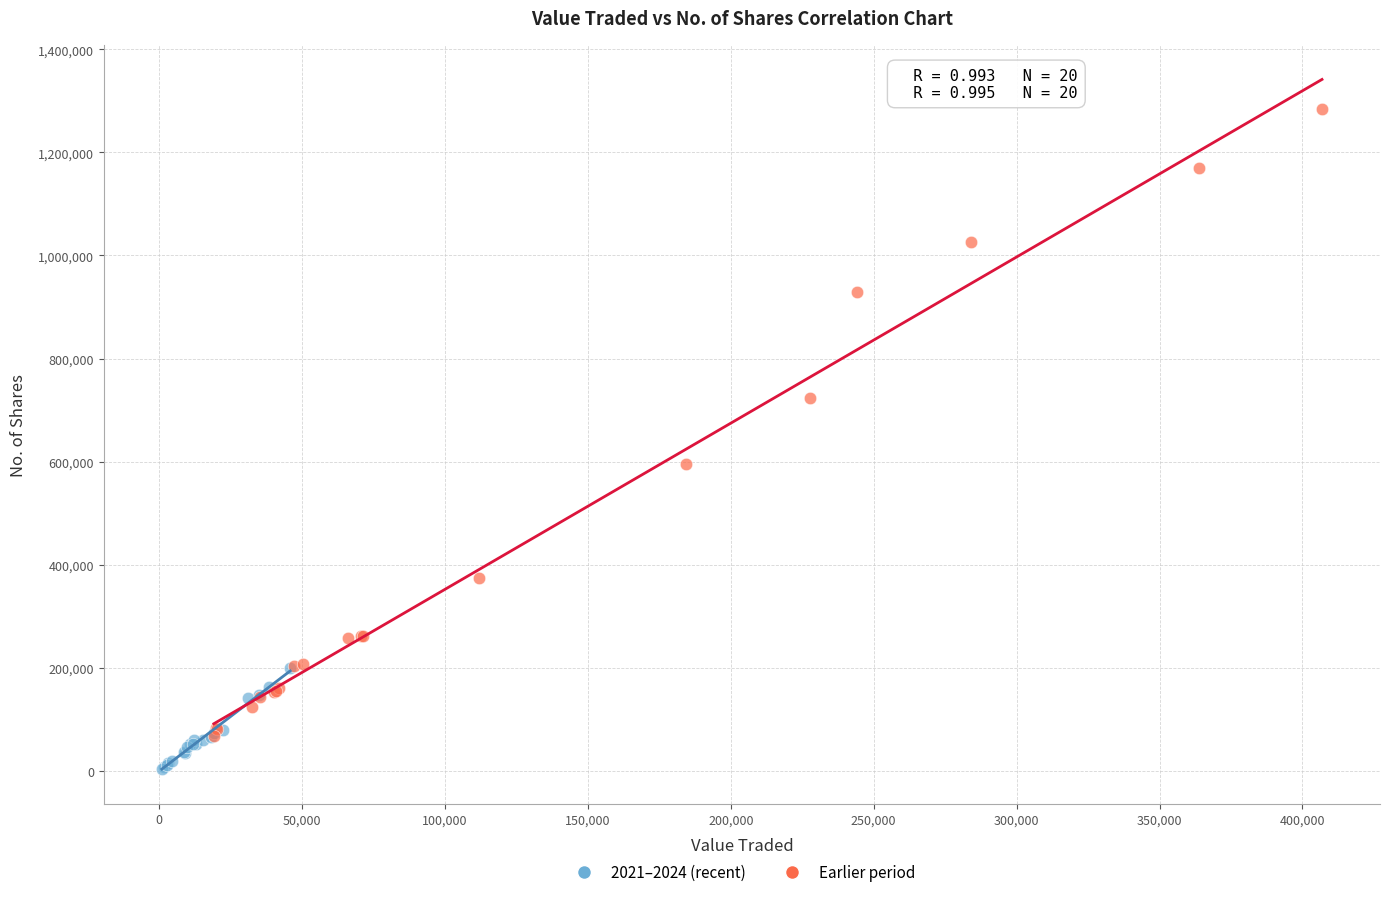

What are all the series names shown in the legend?

2021–2024 (recent), Earlier period